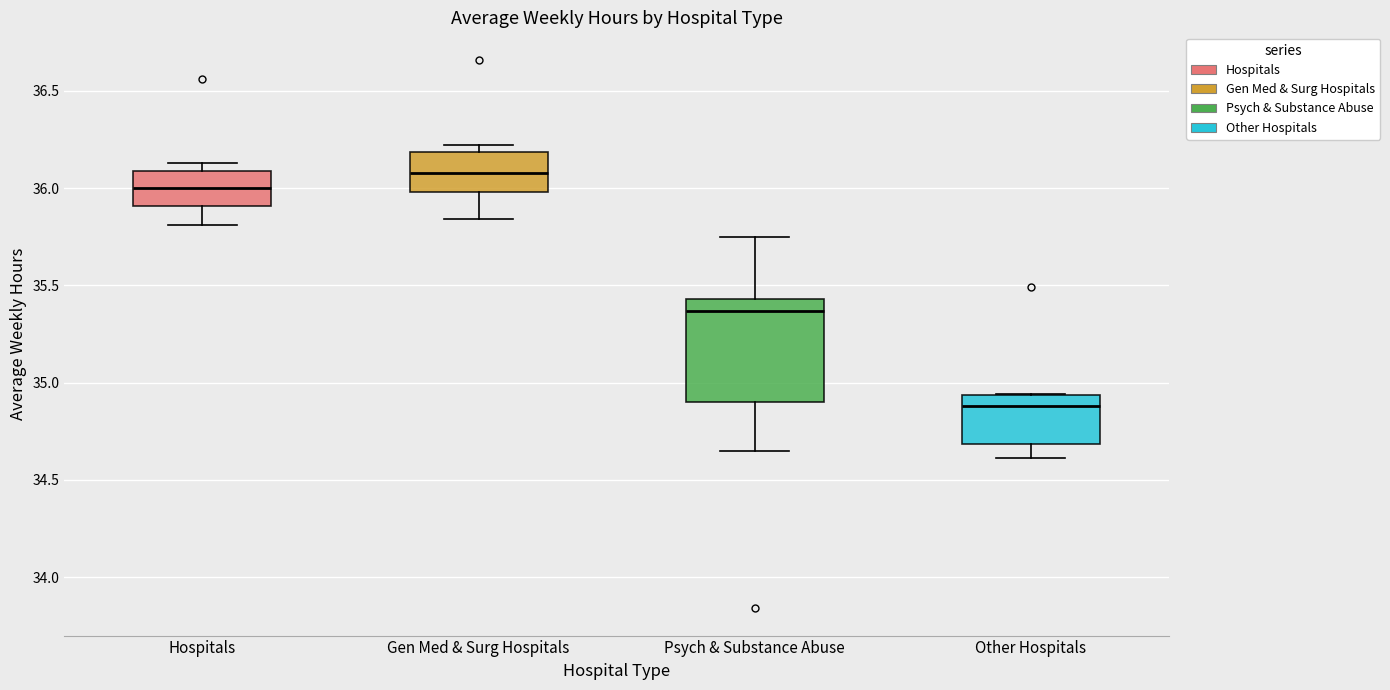

Reading left to right, transcribe this box plot: for each box, give where its median line is, the range the box spans, and where its two whiskers end, as read against the y-axis. The values are not printed on the chart, so give them approximately, as read against the axis.

Hospitals: median 36.00, box 35.90 to 36.10, whiskers 35.80 to 36.15
Gen Med & Surg Hospitals: median 36.10, box 36.00 to 36.20, whiskers 35.85 to 36.20 (just above the box's upper edge)
Psych & Substance Abuse: median 35.35, box 34.90 to 35.45, whiskers 34.65 to 35.75
Other Hospitals: median 34.90, box 34.70 to 34.95, whiskers 34.60 to 34.95